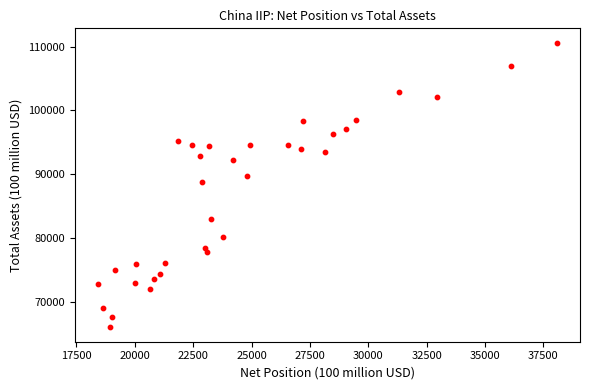

What Y value in the scatter plot is closest to 88291?

88790.8